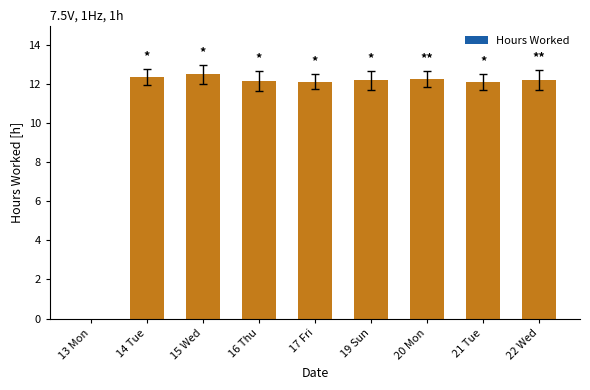

What is the average value?

10.9